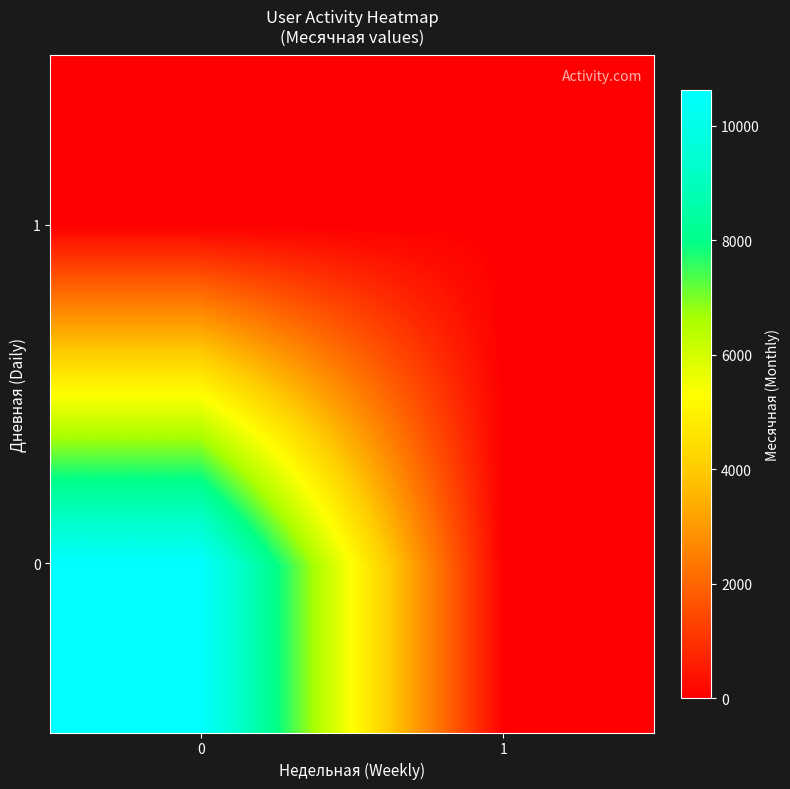

At 0, list the series in order from largest to smallest.

0, 1